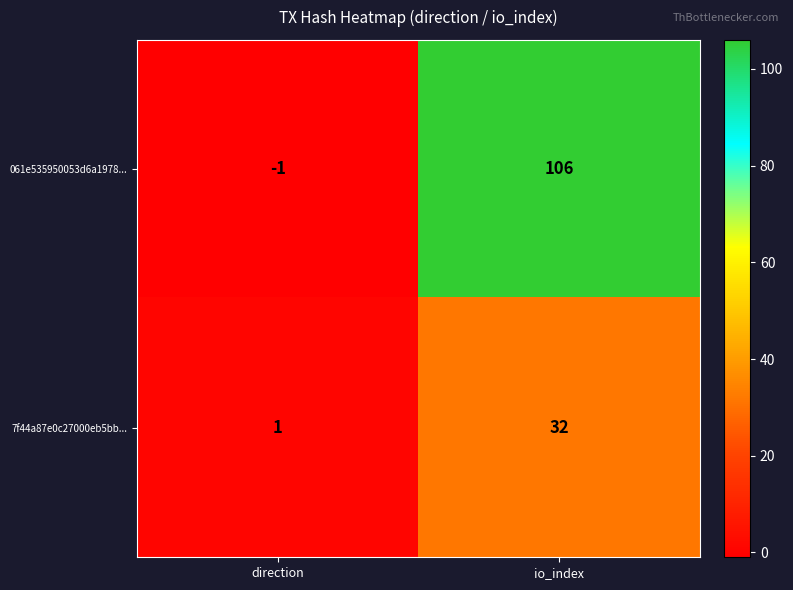

Which category has the lowest value across all series?

direction